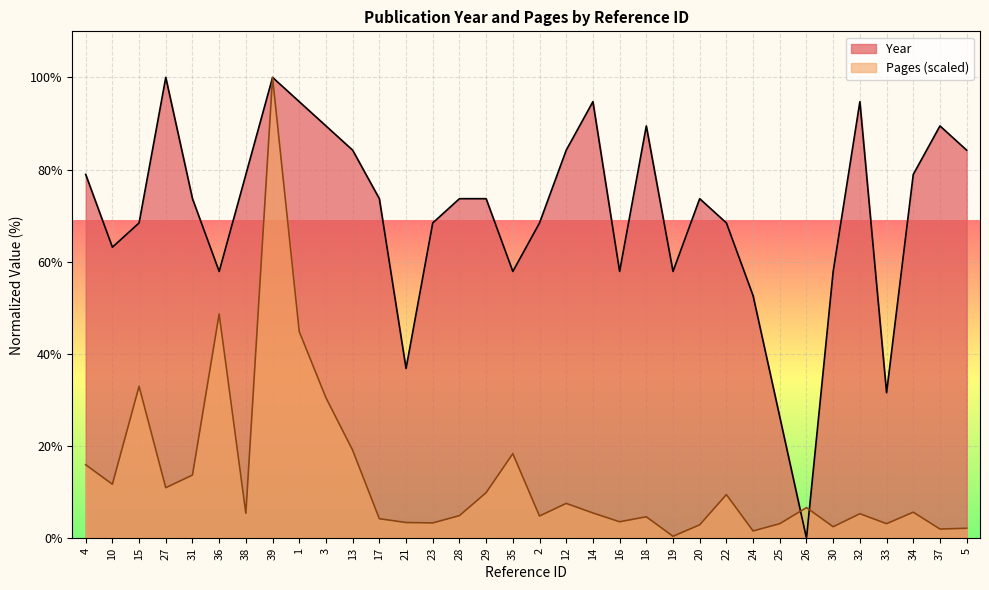

True or false: Pages has a value of 11.0 at 27.

True